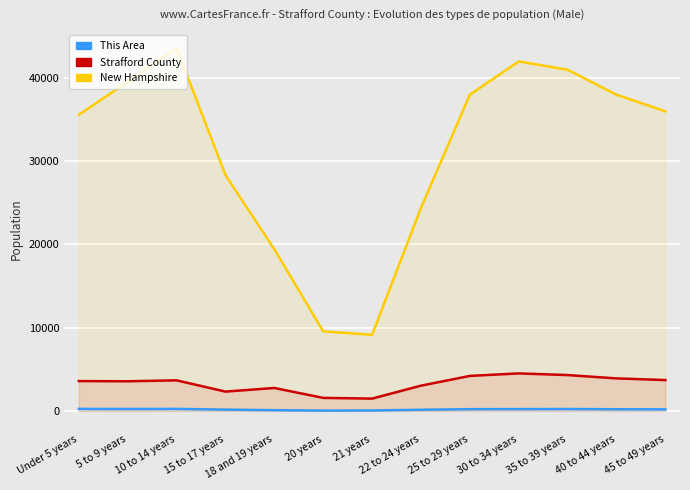

At which category does New Hampshire reach its first local valley?

21 years